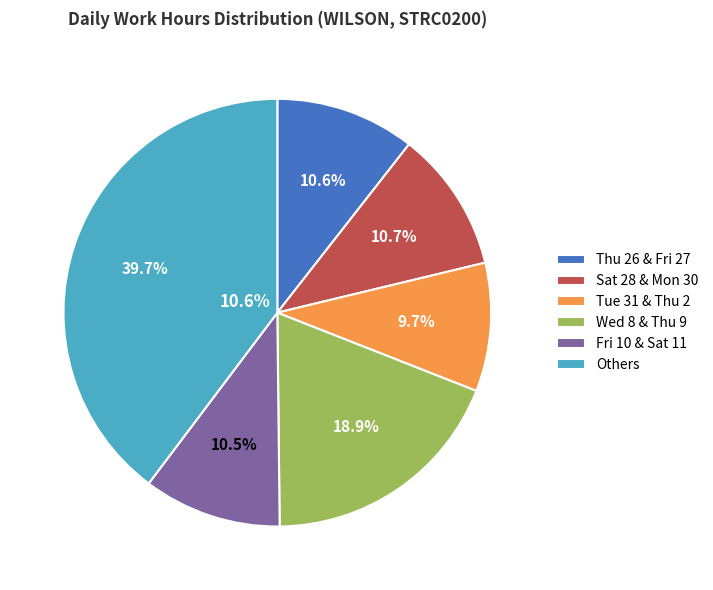

Is it true that Fri 3 is 19% of the pie?

False